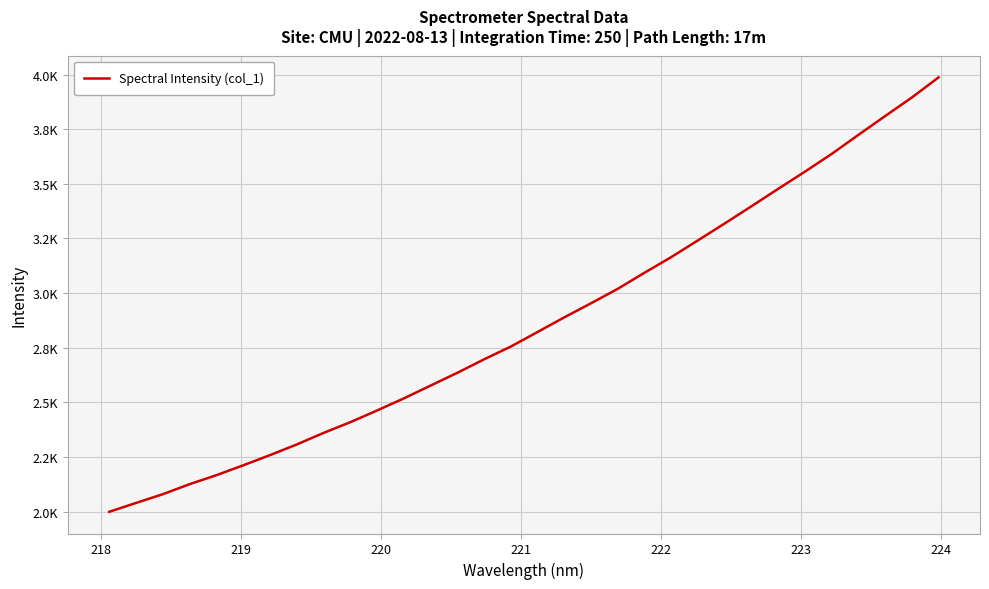

Is this an area chart (filled region under the line)?

No